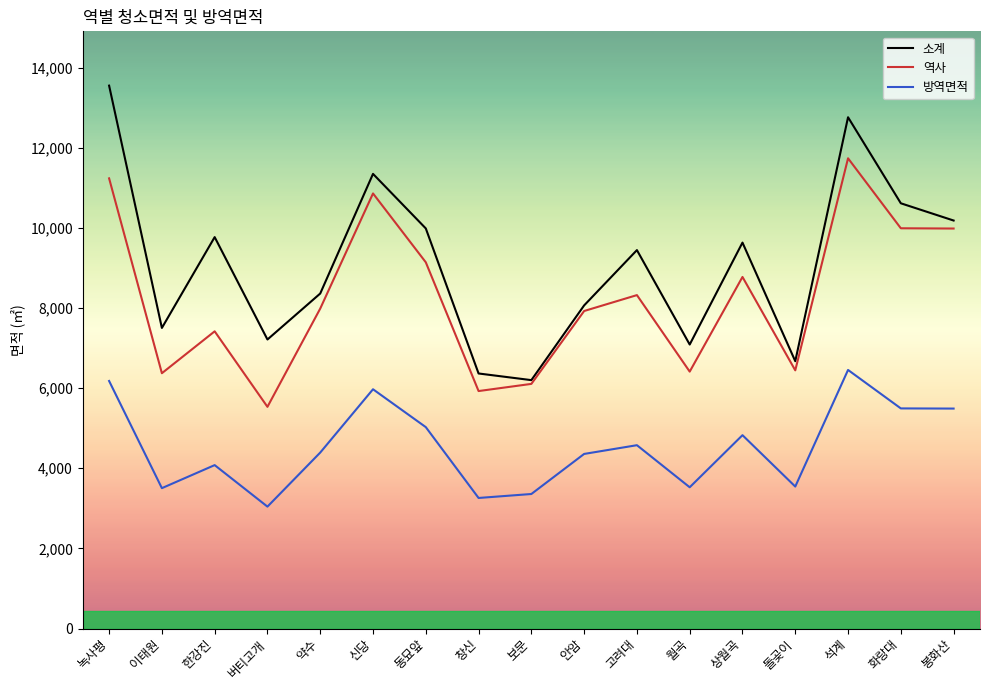

Which category has the lowest value in the 역사 series?

버티고개